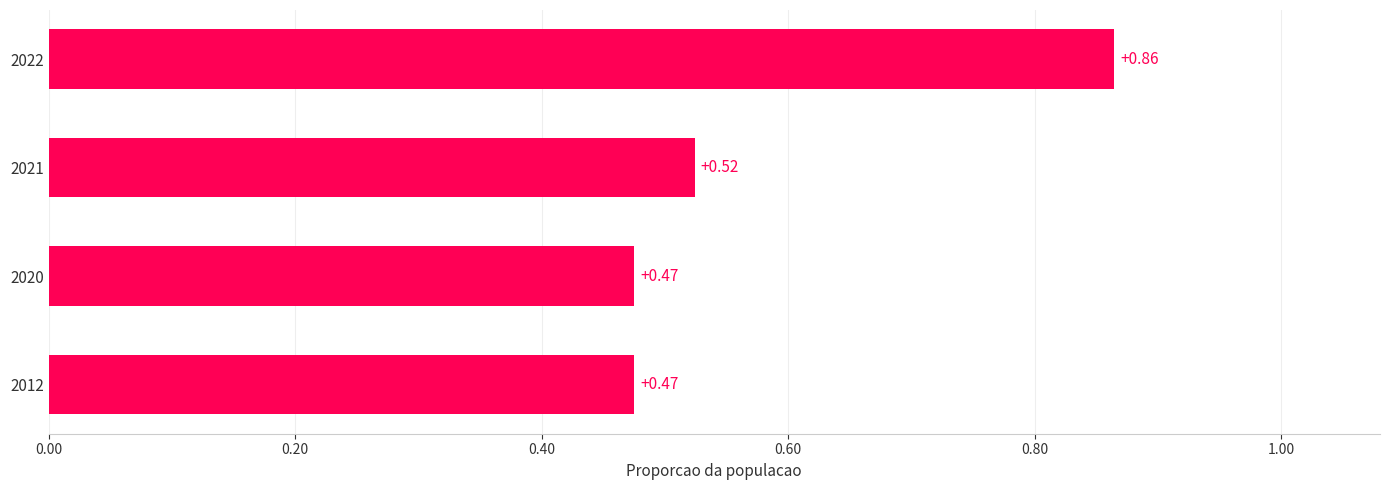

What is the average value?

0.6